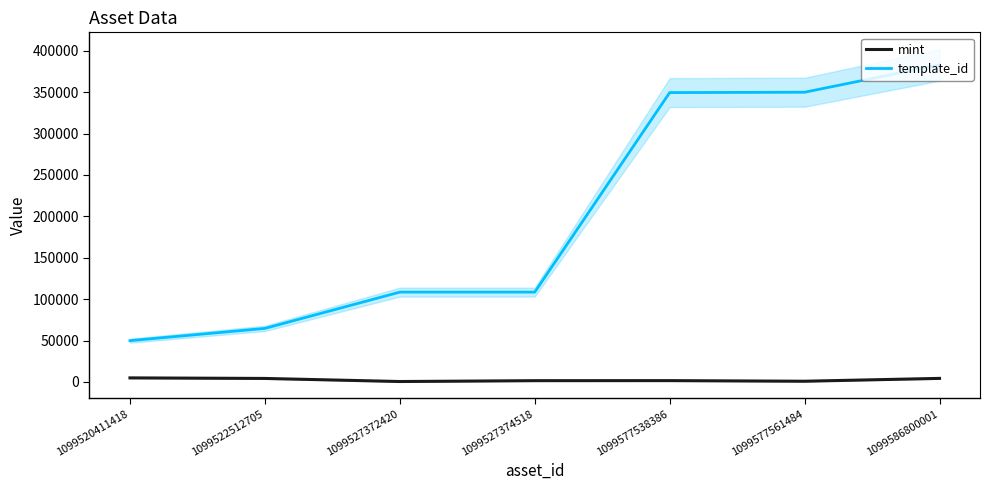

What is the value of the template_id point at the 7th from the left?

383071